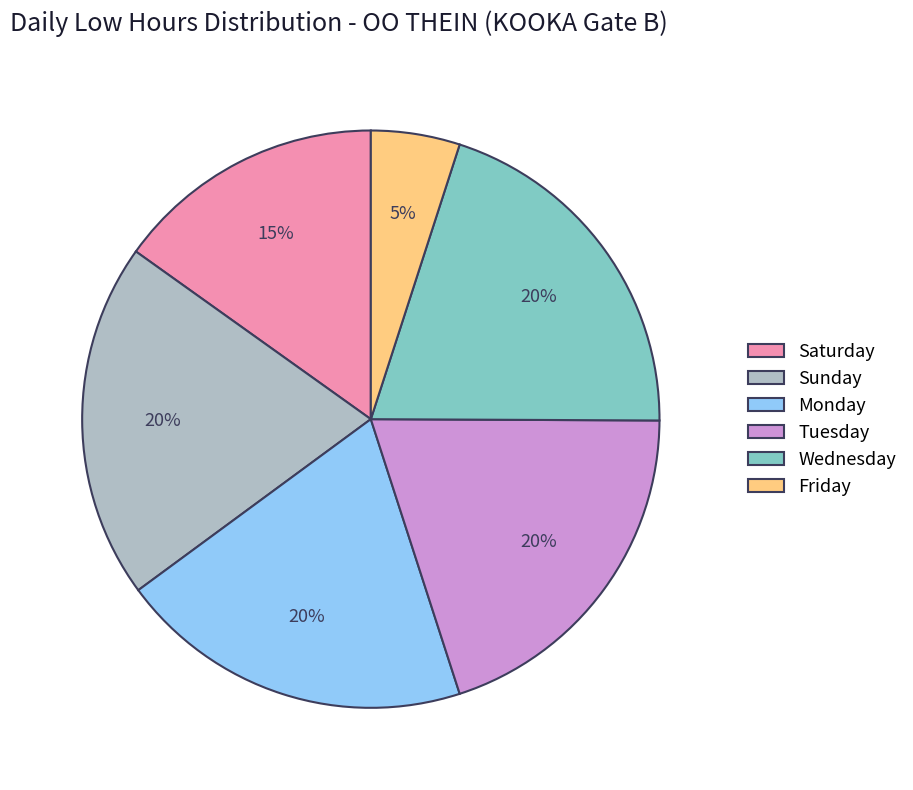

Which category has the smallest portion of the pie?

Friday